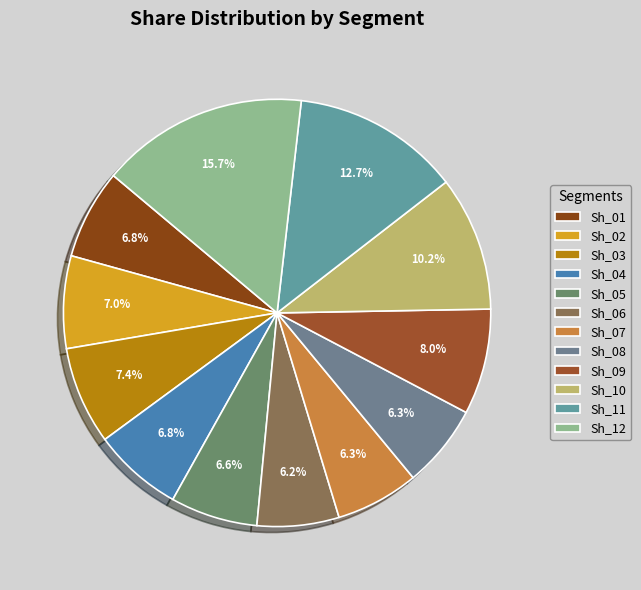

To the nearest percent, what percentage of the pie is Sh_04?

7%